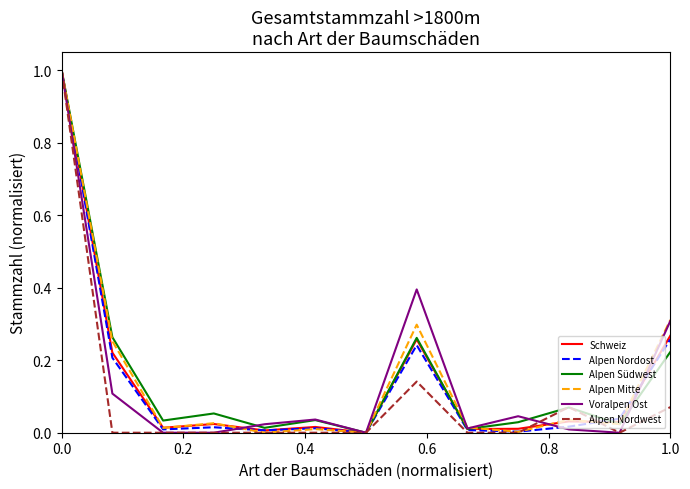

What is the maximum value shown in the chart?

1.0